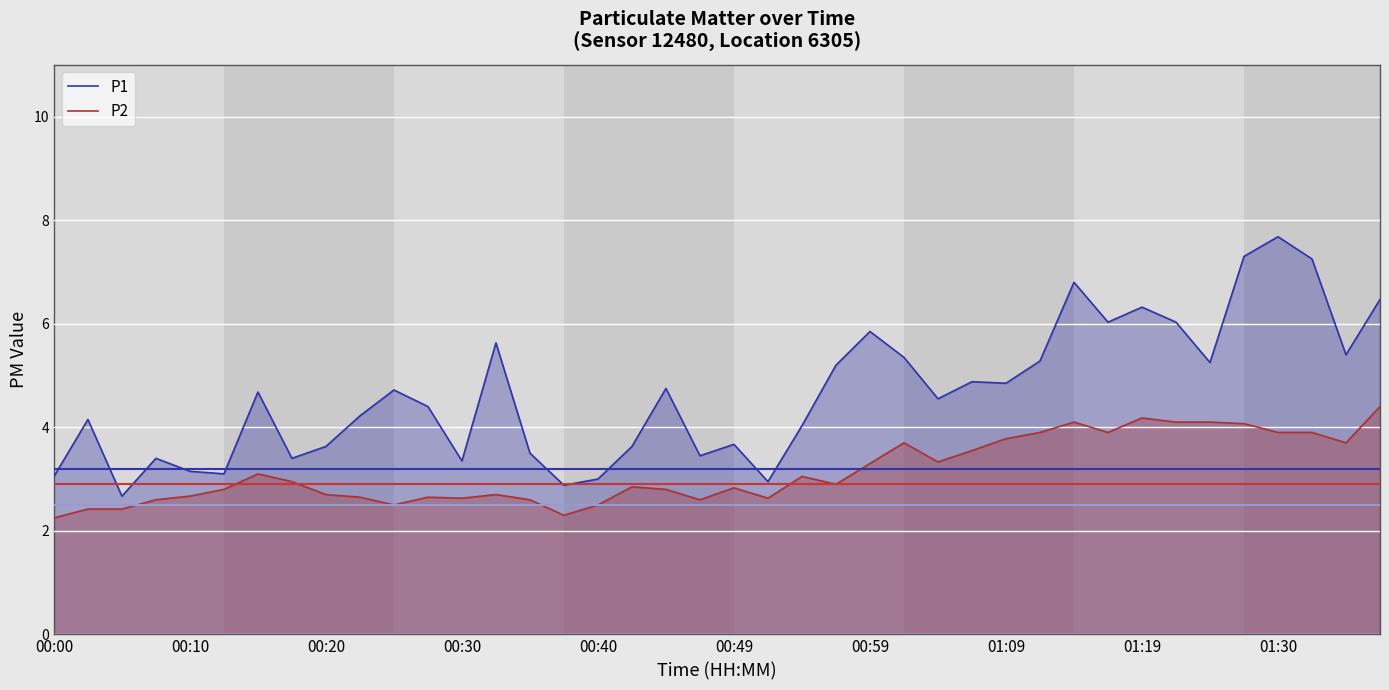

What is the difference between the highest and lowest values at 11?

1.8